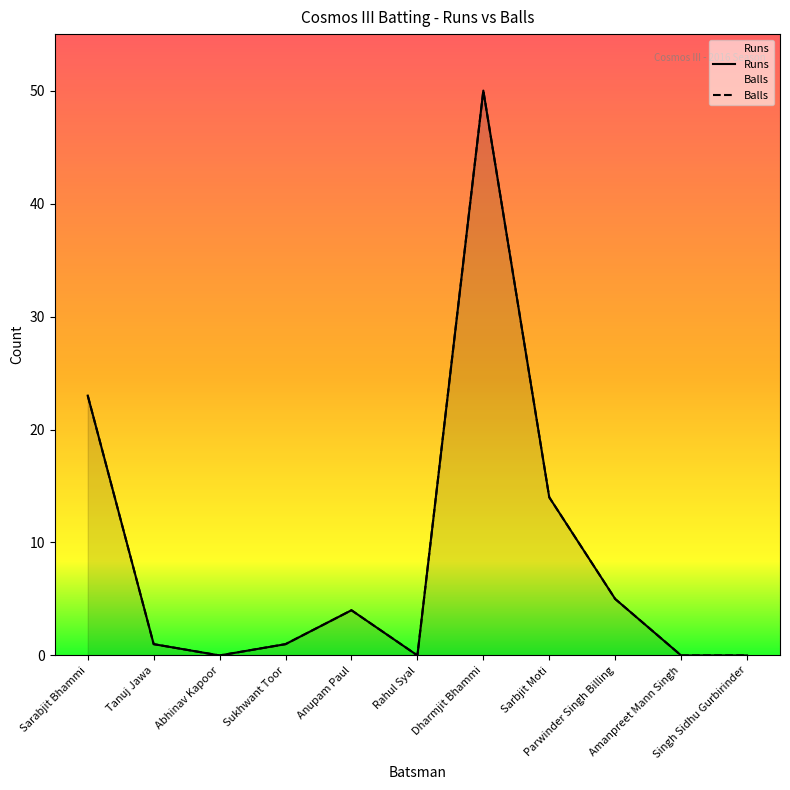

What is the highest value of the Balls series?

50